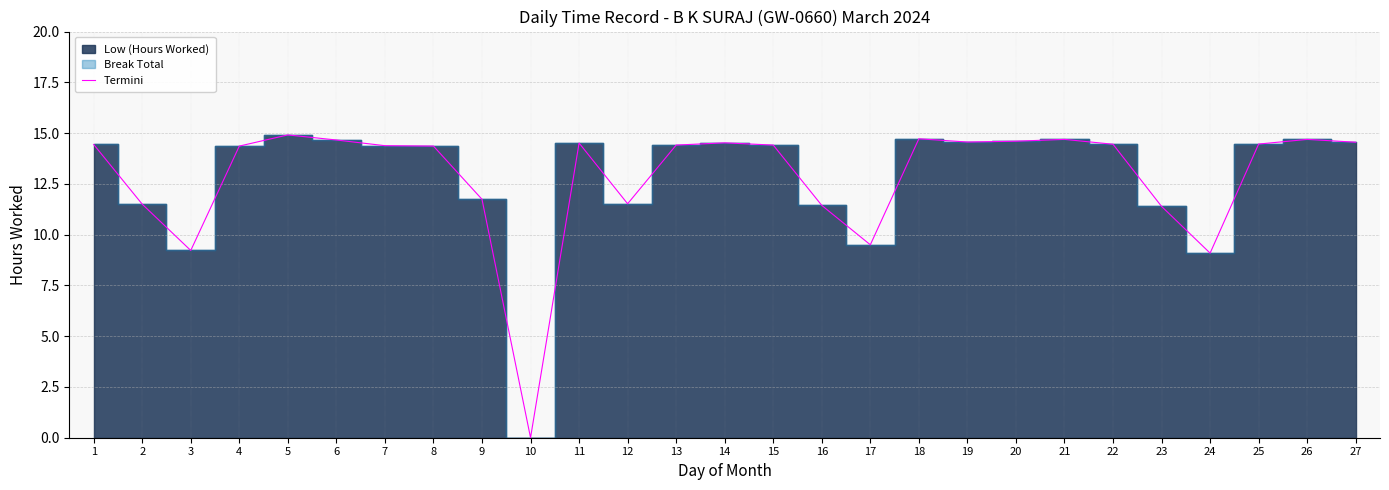

Where is the data nearest to the value 7?

24